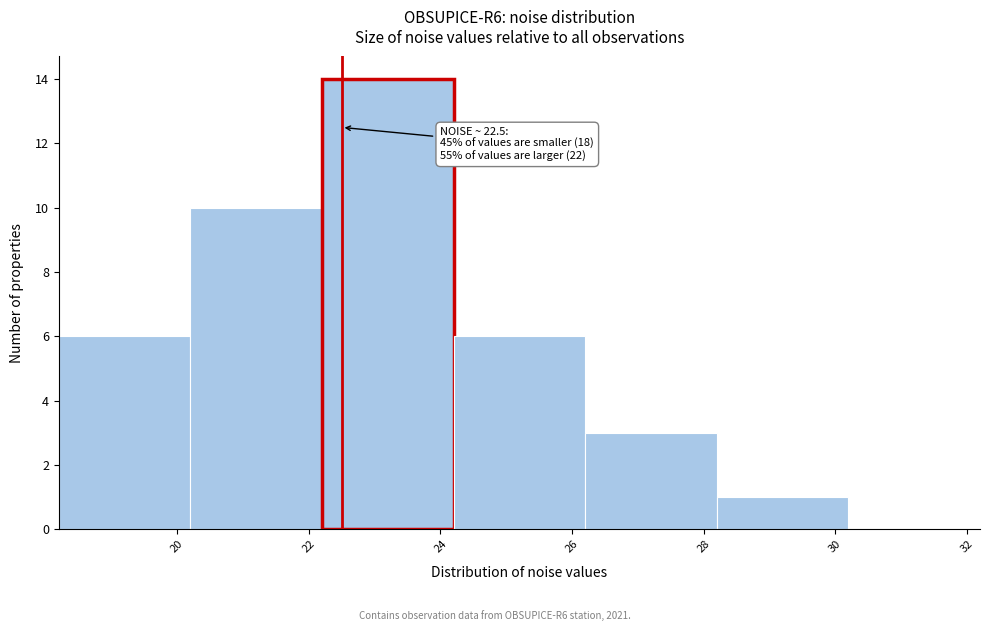

Over which range of the x-axis is the bar tallest?

22.2 to 24.2